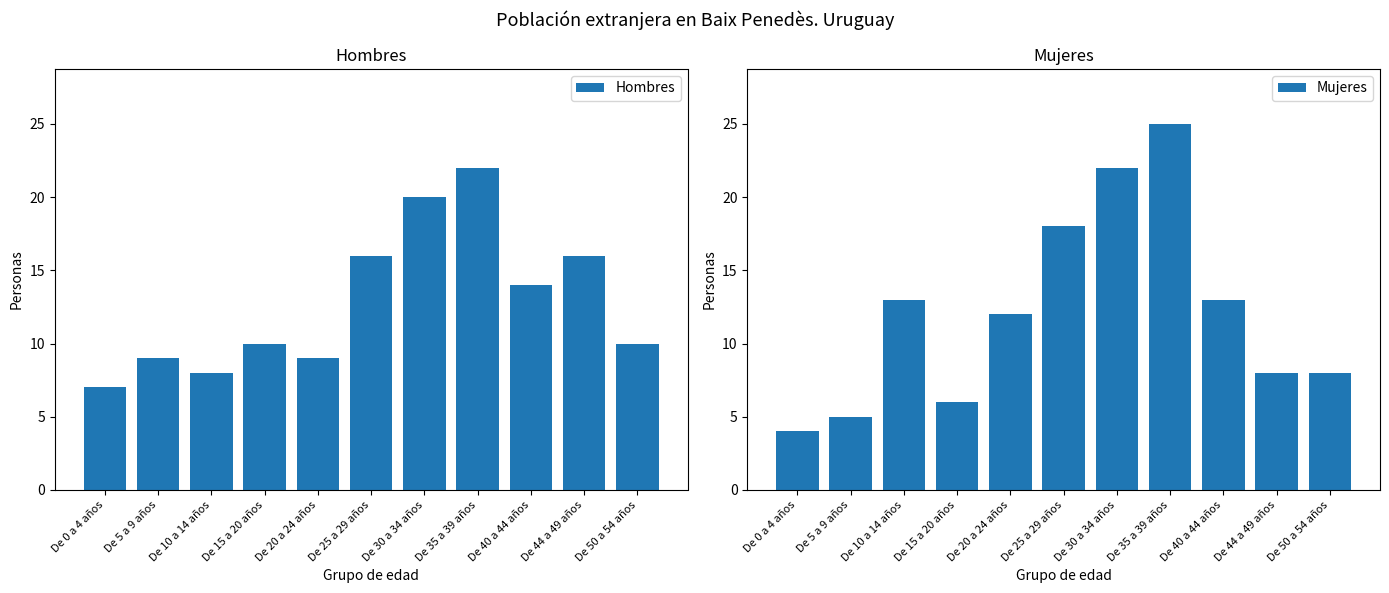

Which series has the widest spread of values?

Mujeres